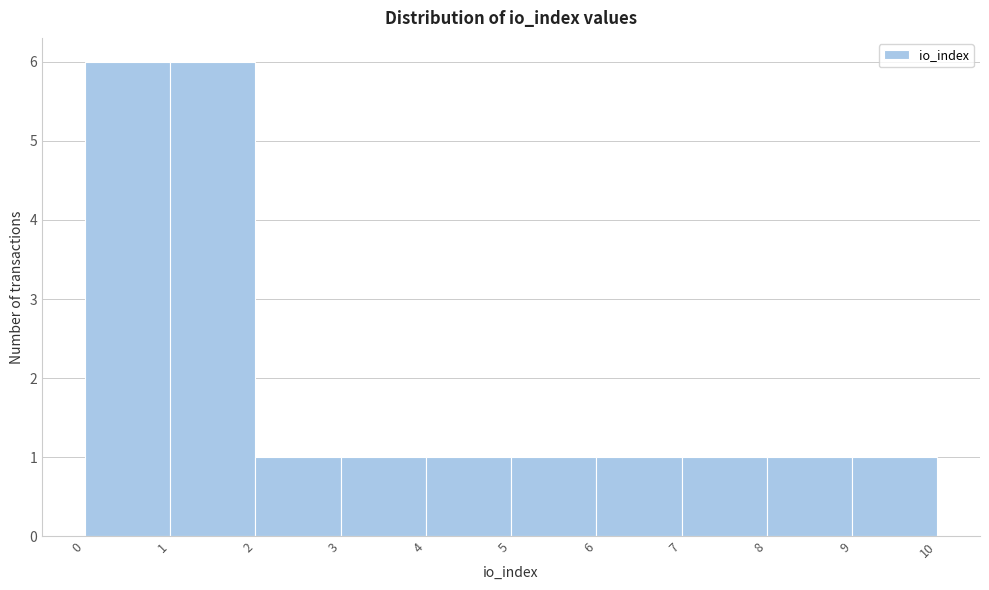

Reading left to right, list every bar in this chart as the range it spans on the x-axis followed by its height. The values are not printed on the chart, so give them approximately, as read against the axis.

0 to 1: 6
1 to 2: 6
2 to 3: 1
3 to 4: 1
4 to 5: 1
5 to 6: 1
6 to 7: 1
7 to 8: 1
8 to 9: 1
9 to 10: 1